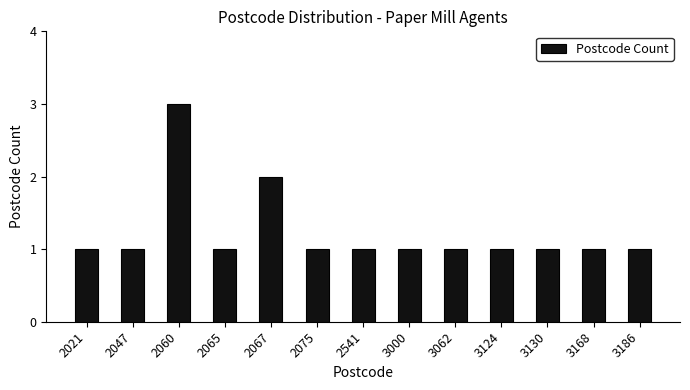

What is the sum of the values at 2541 and 2047?

2